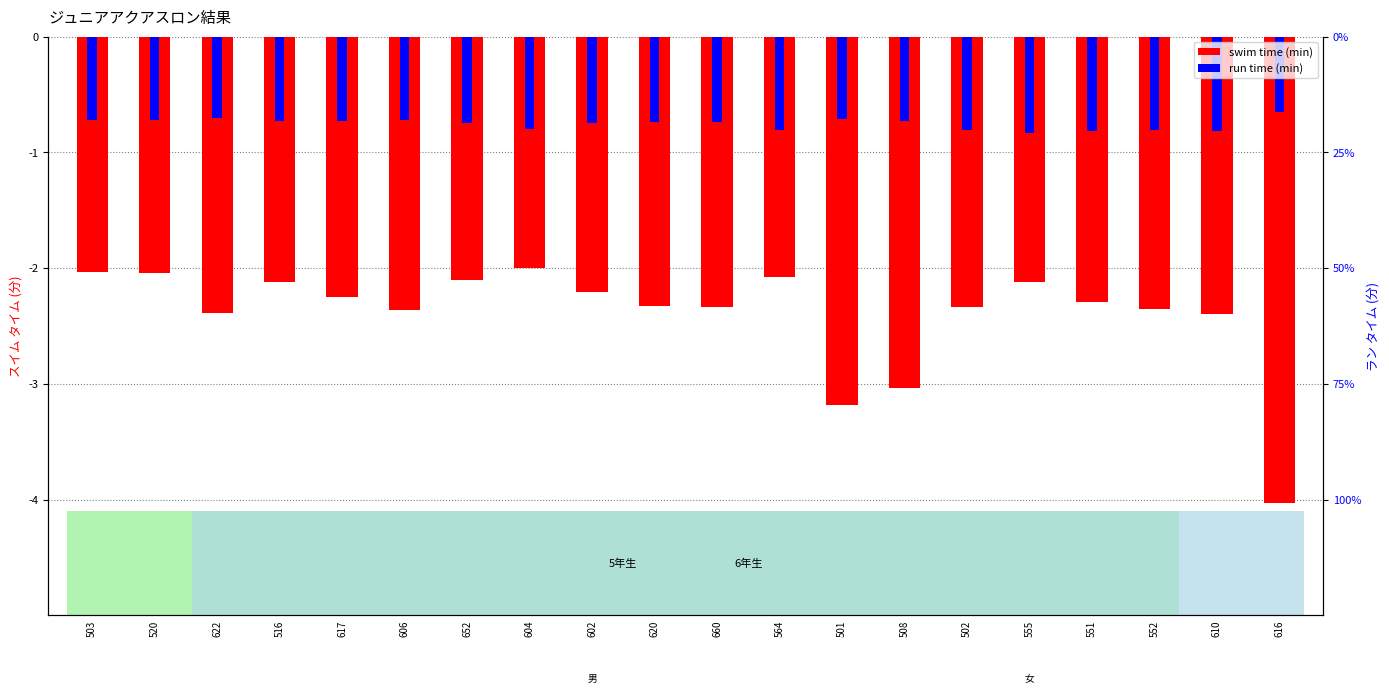

What is the difference between the maximum and second lowest values in the swim time series?

1.2